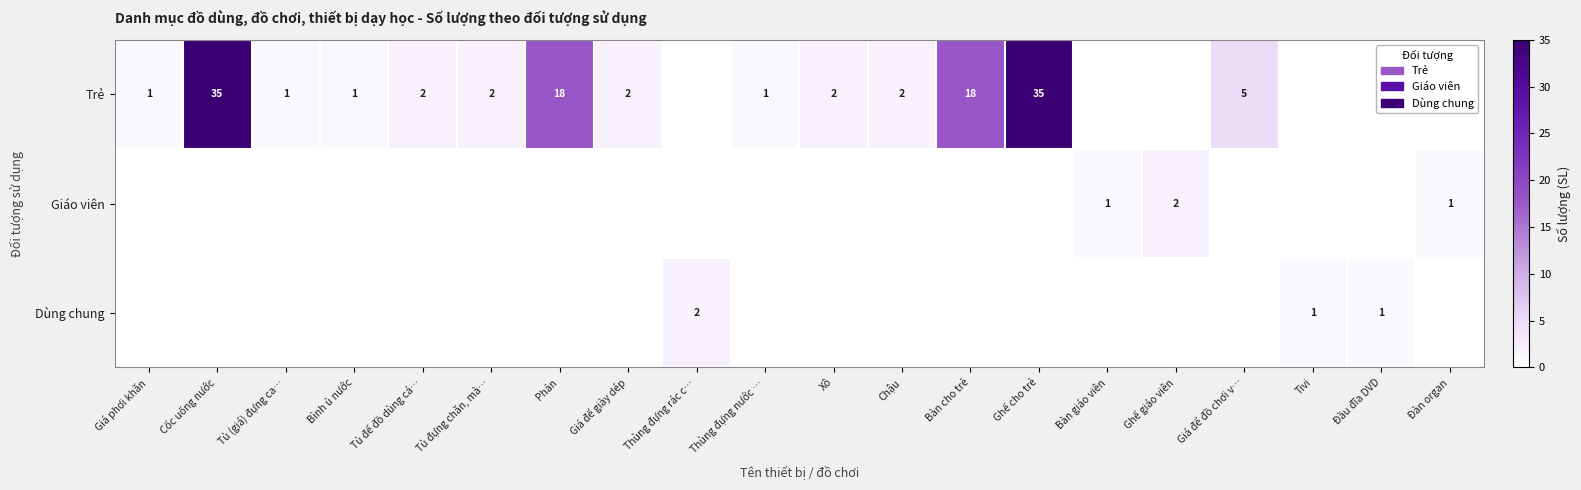

What is the difference between the highest and lowest values at Giá phơi khăn?

1